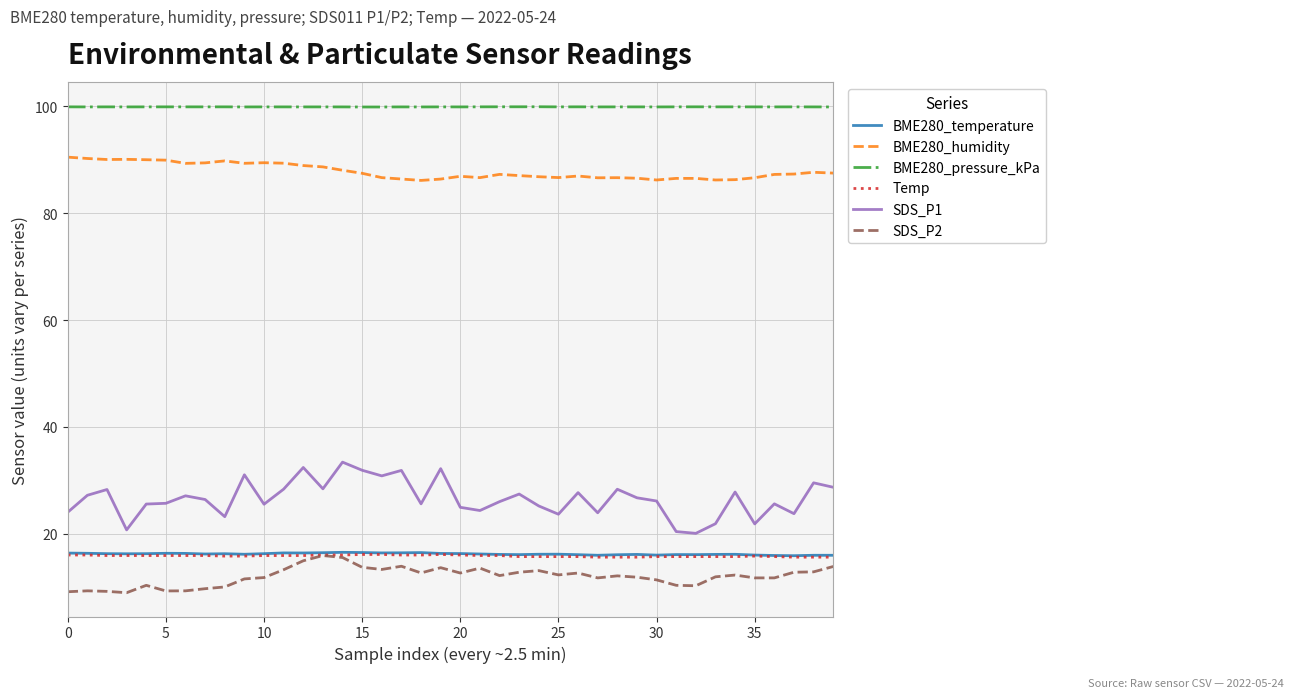

Which series has the widest spread of values?

SDS_P1